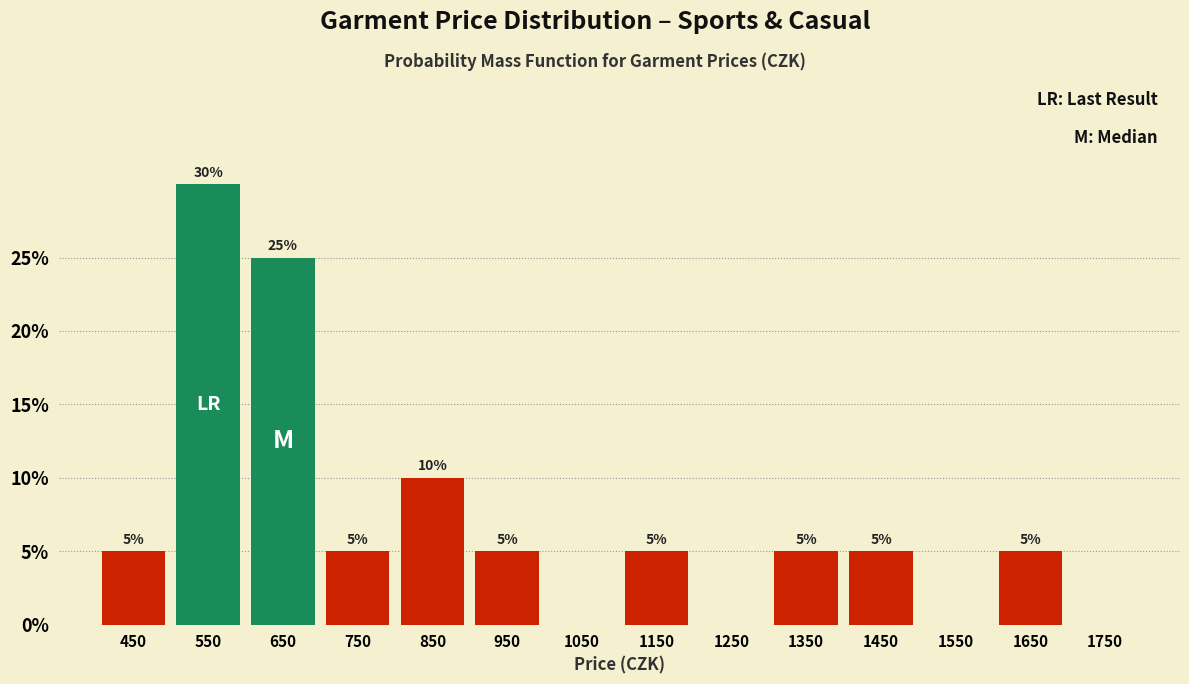

Over which range of the x-axis is the bar tallest?

500 to 600